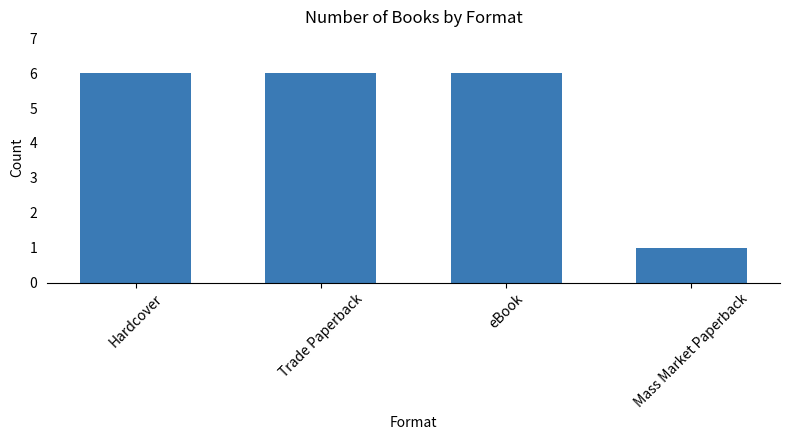

How many distinct data groups are displayed?

1